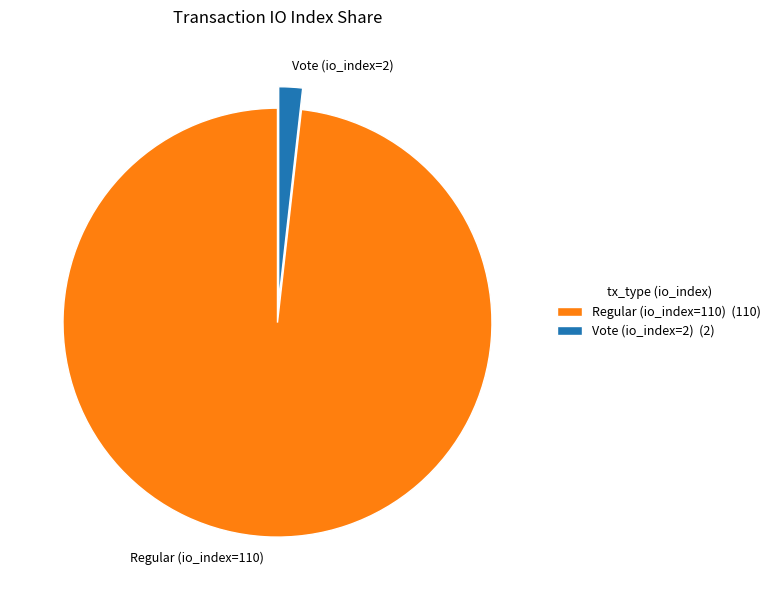

Is it true that Vote (io_index=2) is 8% of the pie?

False